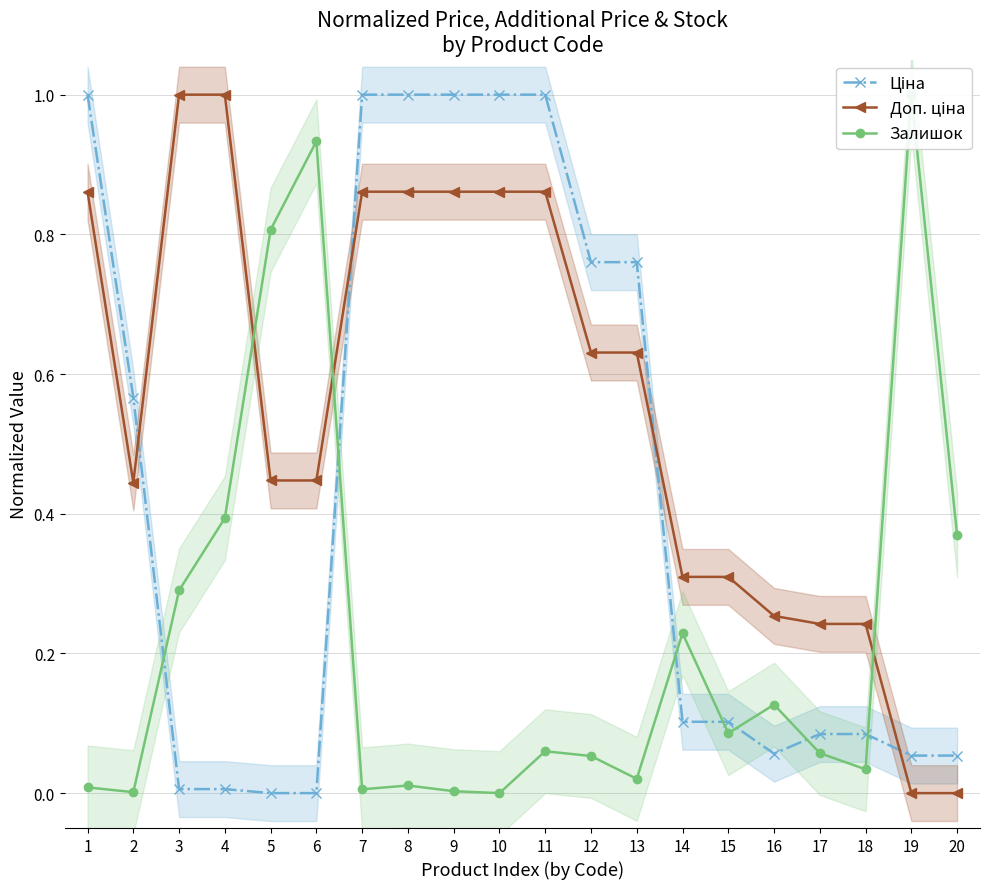

How many interior local valleys does the Залишок series have?

6